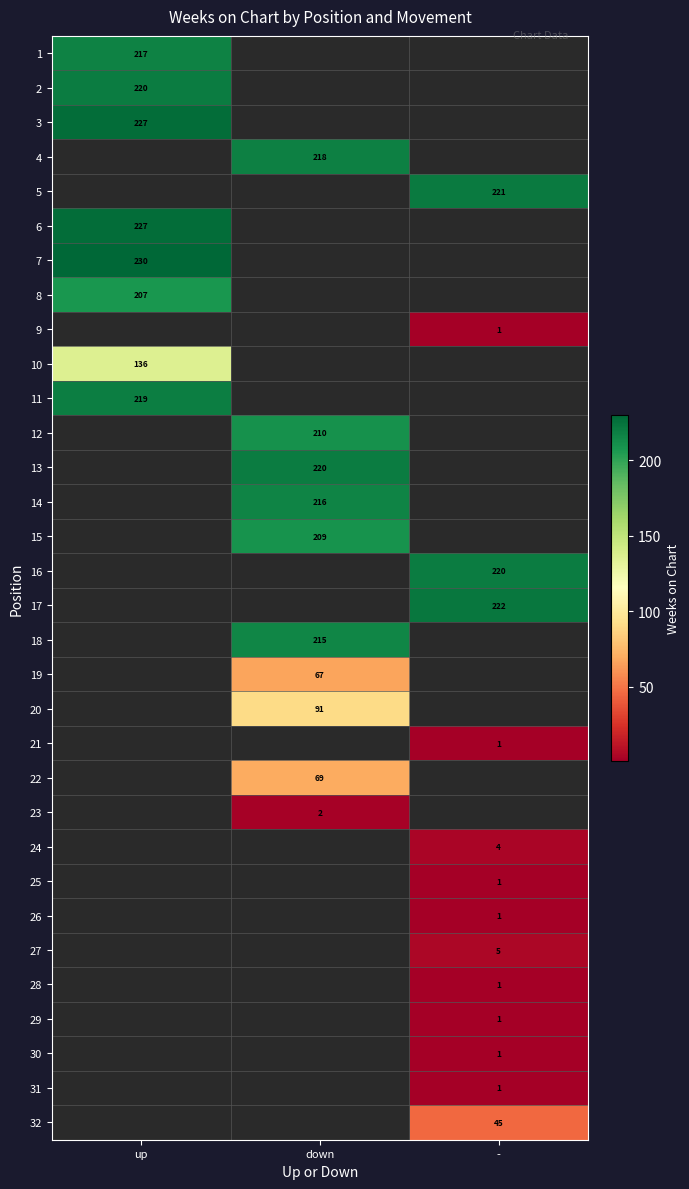

At which category does the chart reach its minimum across all series?

down